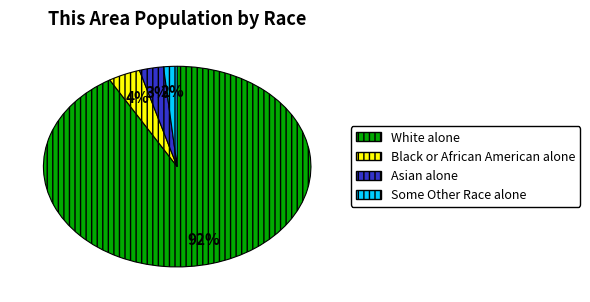

Is there a majority slice in this chart?

Yes